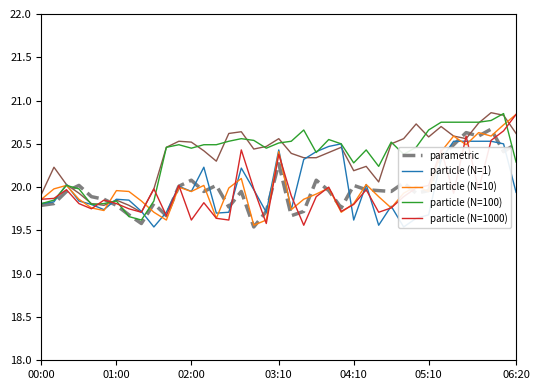

What is the sum of the particle (N=1) values at 34 and 37?

41.0